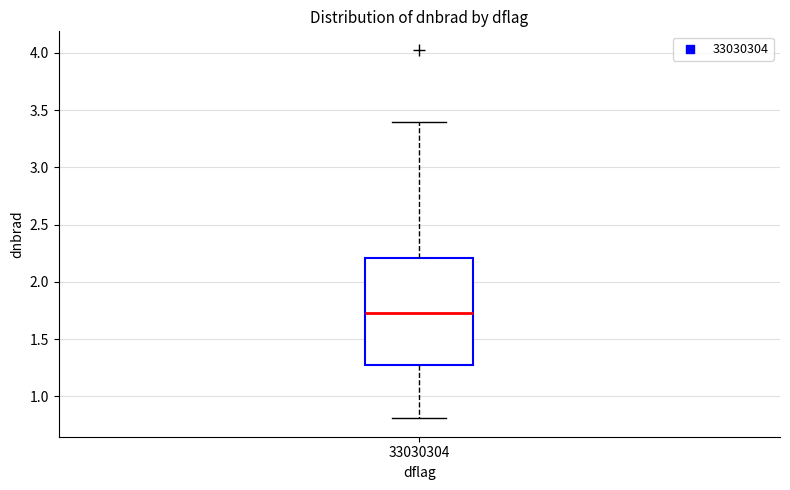

Where is the lower edge of the box at x = 33030304 on the y-axis? The values are not printed on the chart, so give them approximately, as read against the axis.

1.25